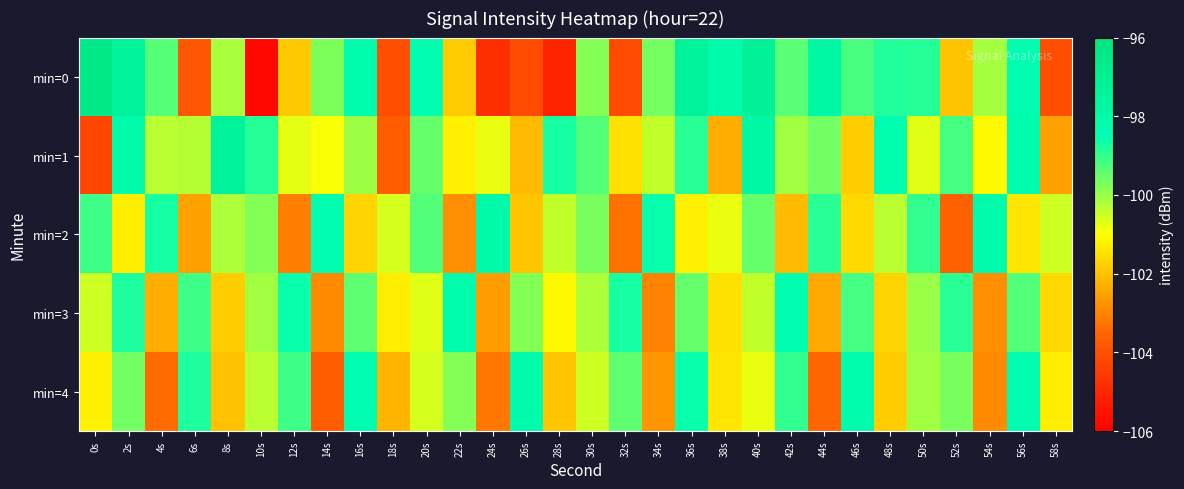

What is the difference between the highest and lowest values at 56s?

3.1